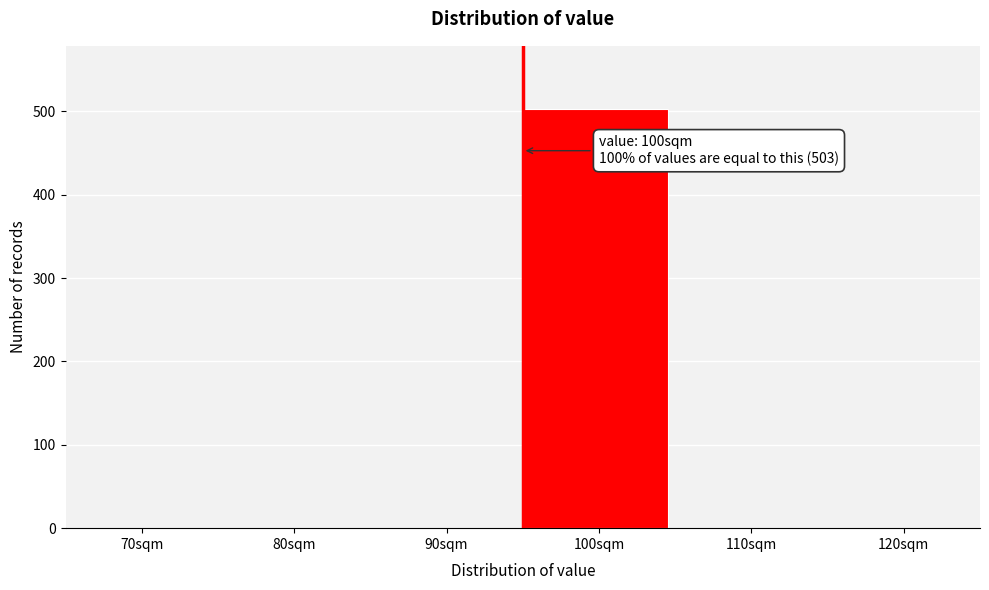

Reading left to right, list all the values displayed in this chart.

70sqm=0	80sqm=0	90sqm=0	100sqm=503	110sqm=0	120sqm=0